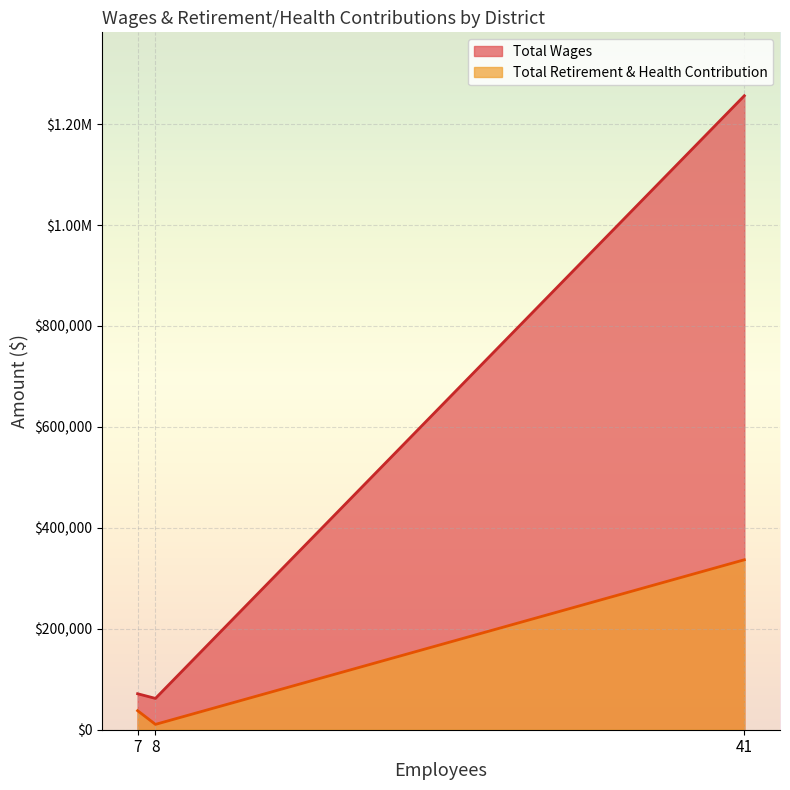

What is the minimum value shown in the chart?

10588